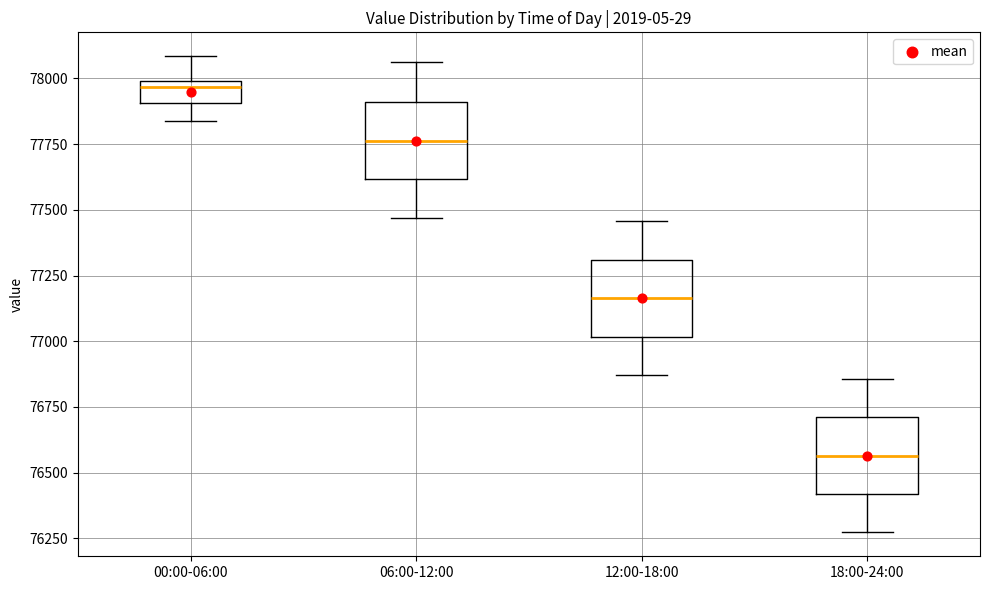

Reading left to right, read every box against the y-axis: the position of its median line, the range the box covers, and the ends of its whiskers. The values are not printed on the chart, so give them approximately, as read against the axis.

00:00-06:00: median 77950, box 77900 to 78000, whiskers 77850 to 78100
06:00-12:00: median 77750, box 77600 to 77900, whiskers 77450 to 78050
12:00-18:00: median 77150, box 77000 to 77300, whiskers 76850 to 77450
18:00-24:00: median 76550, box 76400 to 76700, whiskers 76250 to 76850